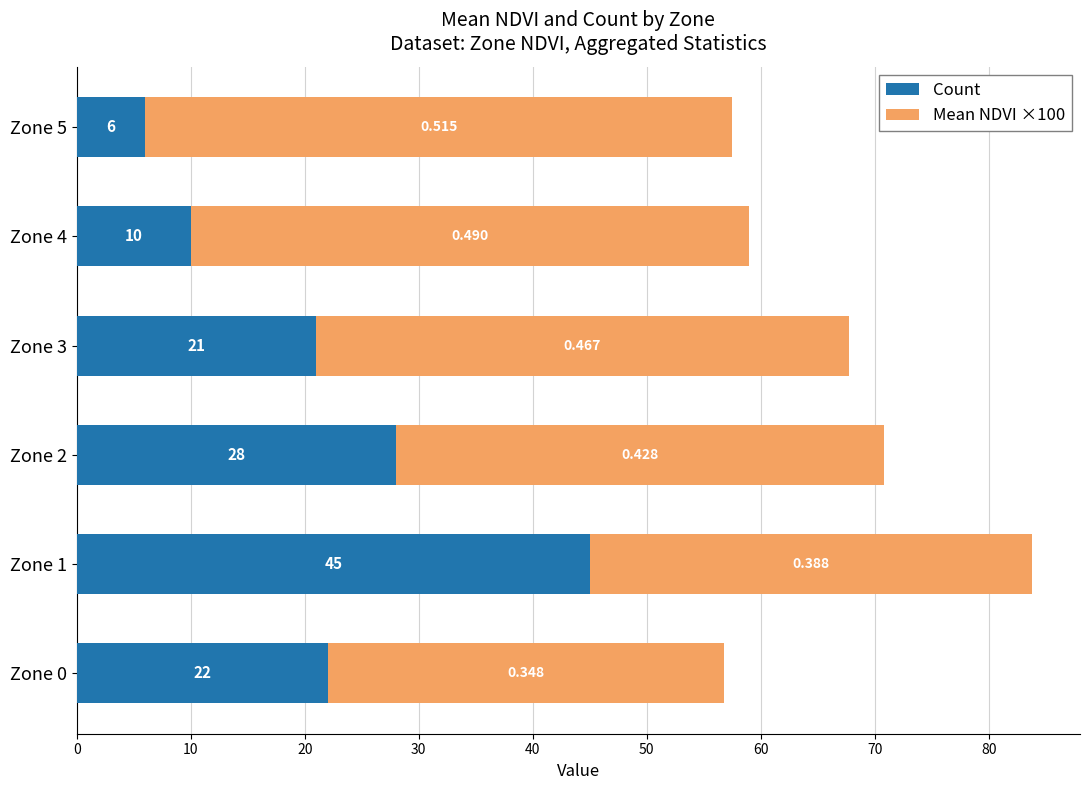

How many values in the Count series are below 22?

3